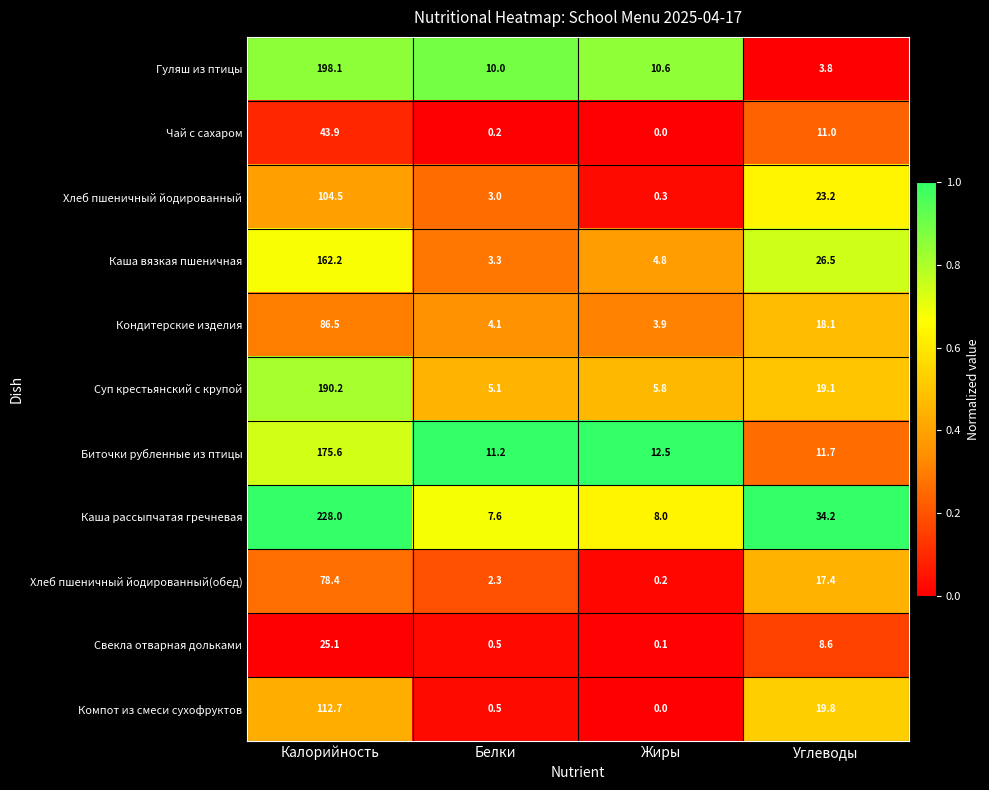

At which label does Чай с сахаром first exceed 11?

Калорийность